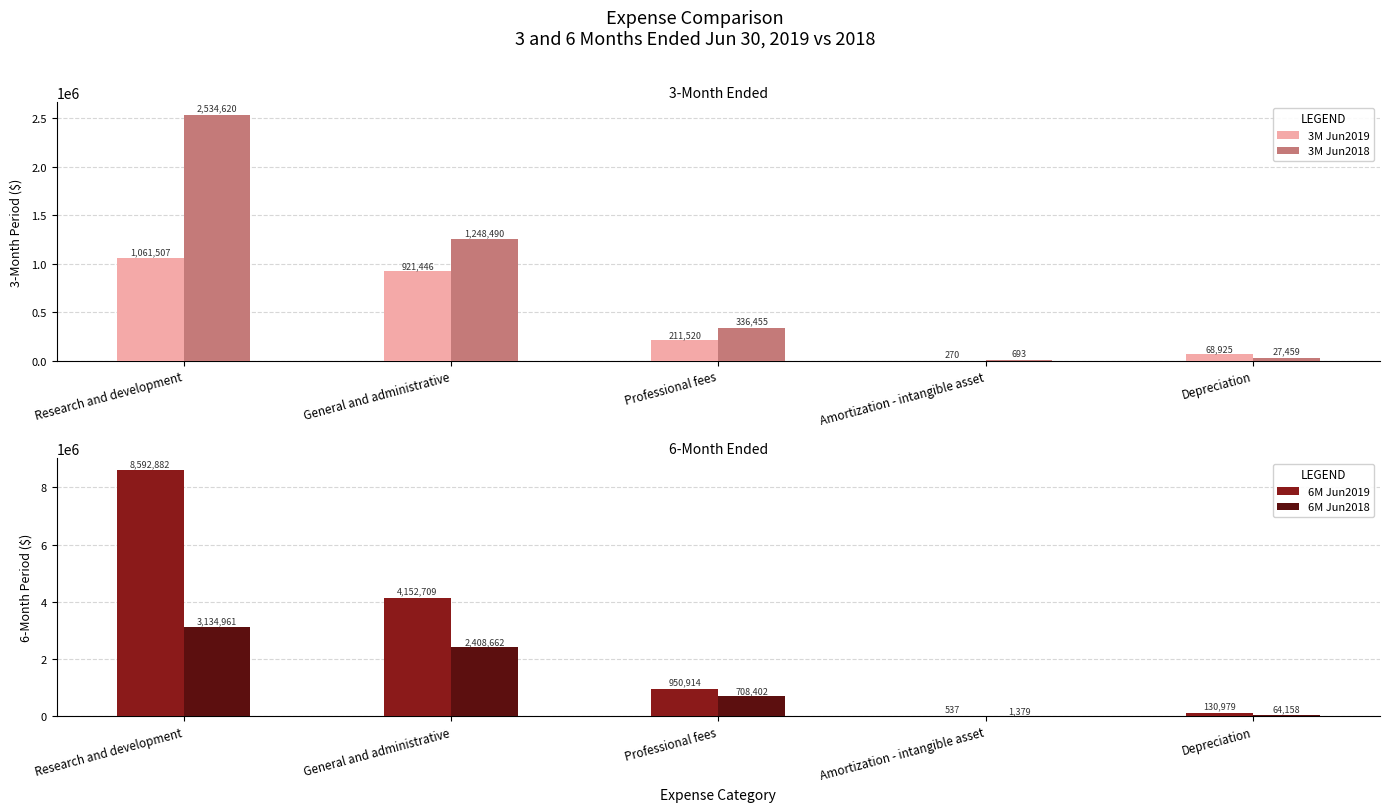

At which label is 3M Jun2018 closest to 1267656?

General and administrative